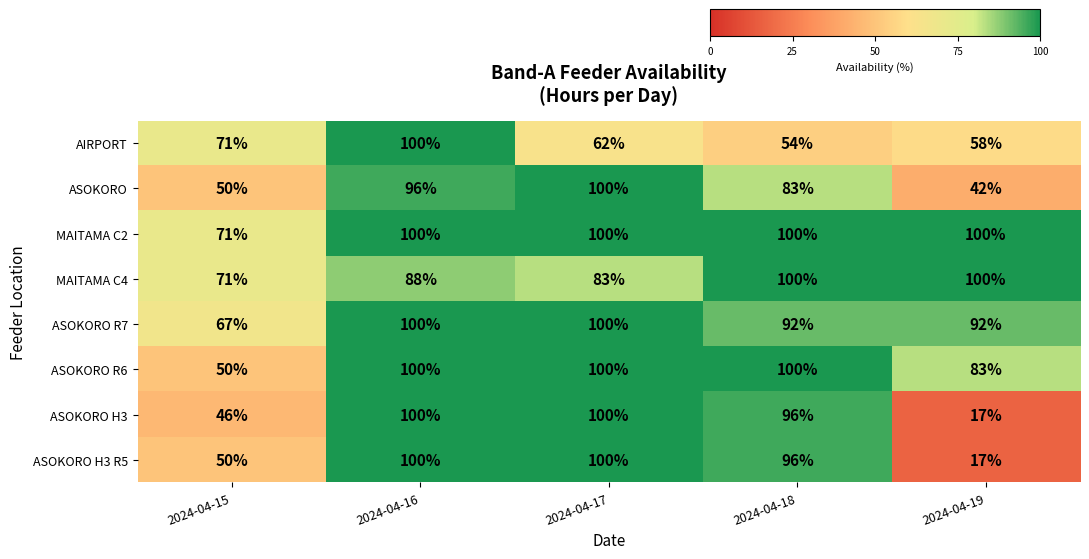

What is the average value of the ASOKORO H3 series?

72